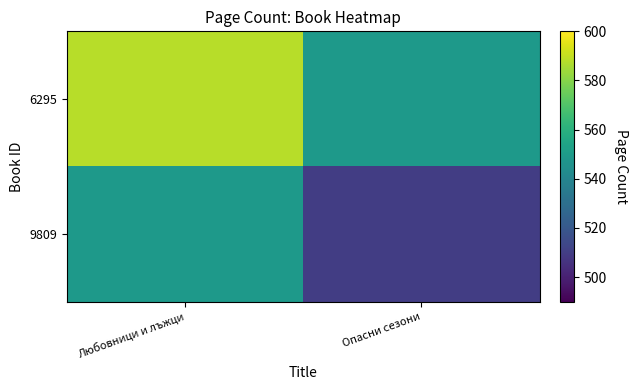

Reading right to left, what are all the values shown in this chart?

6295: Опасни сезони=549	Любовници и лъжци=588
9809: Опасни сезони=510	Любовници и лъжци=549